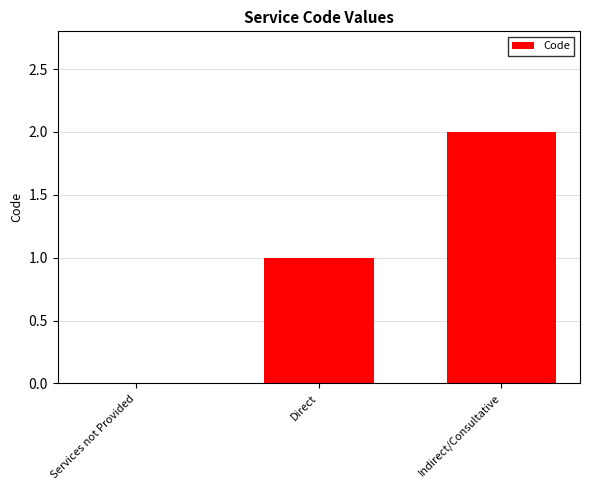

What is the change in value from Services not Provided to Indirect/Consultative?

+2